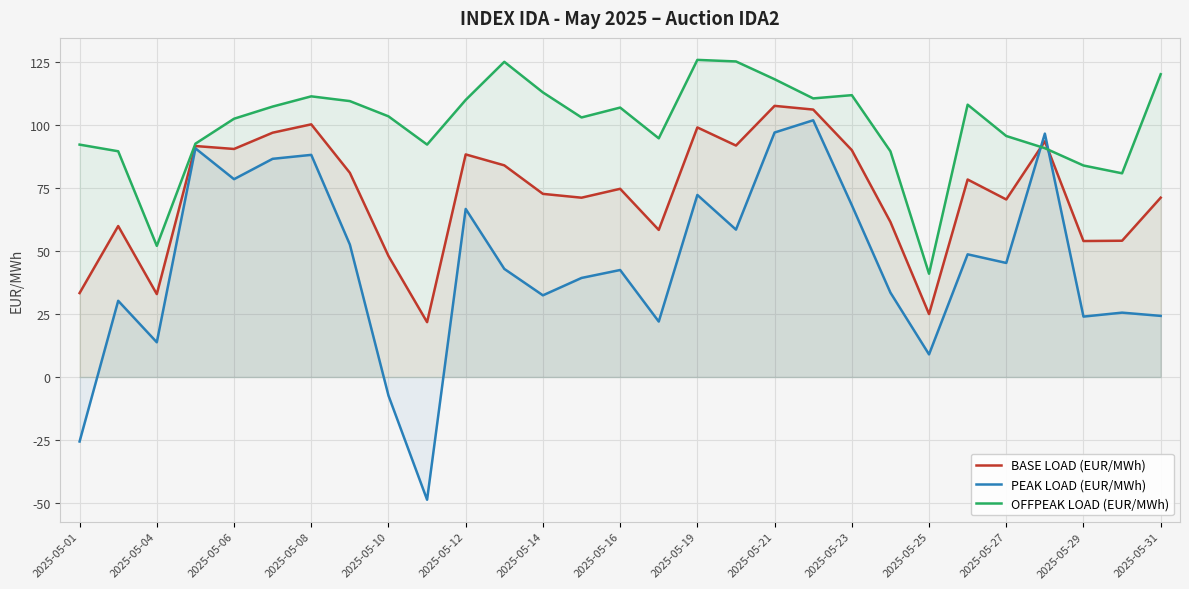

What is the average value of the PEAK LOAD (EUR/MWh) series?

45.2